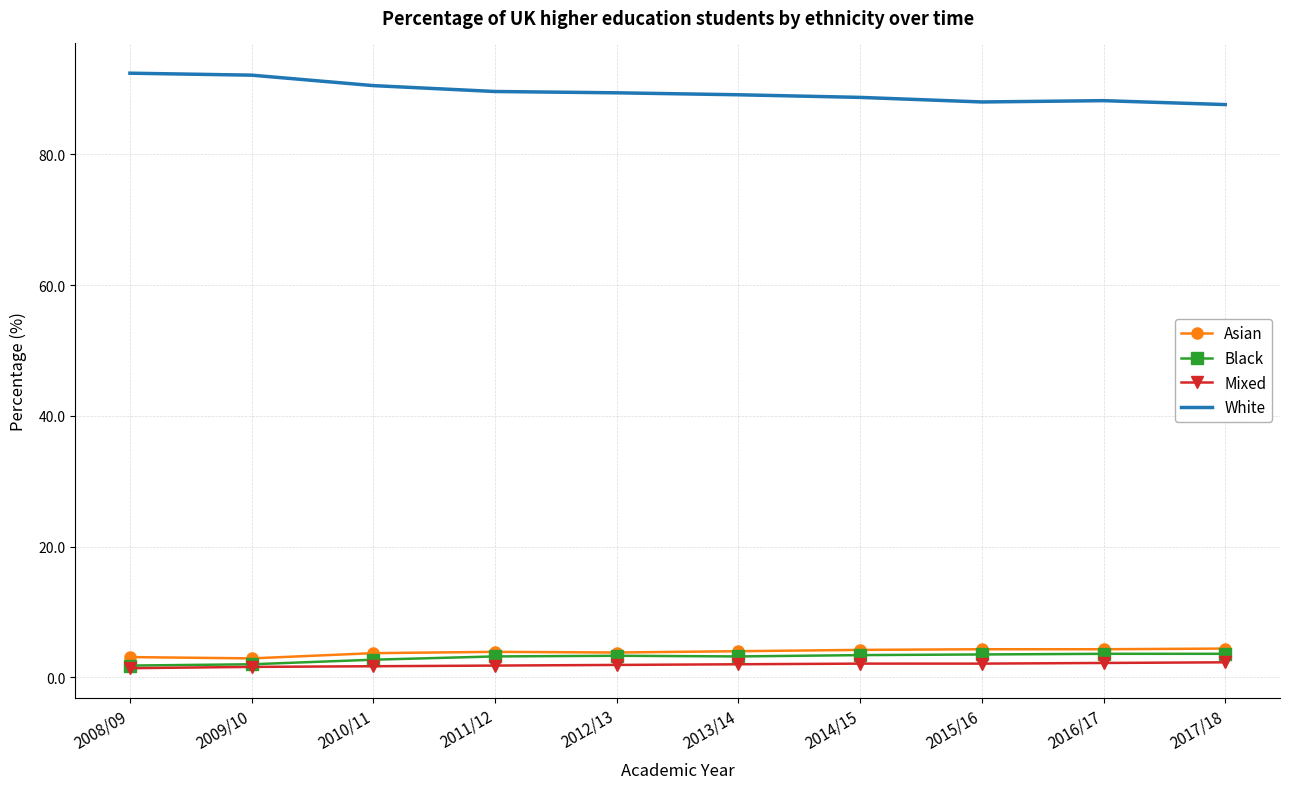

What is the total value across all series at 2017/18?

97.9